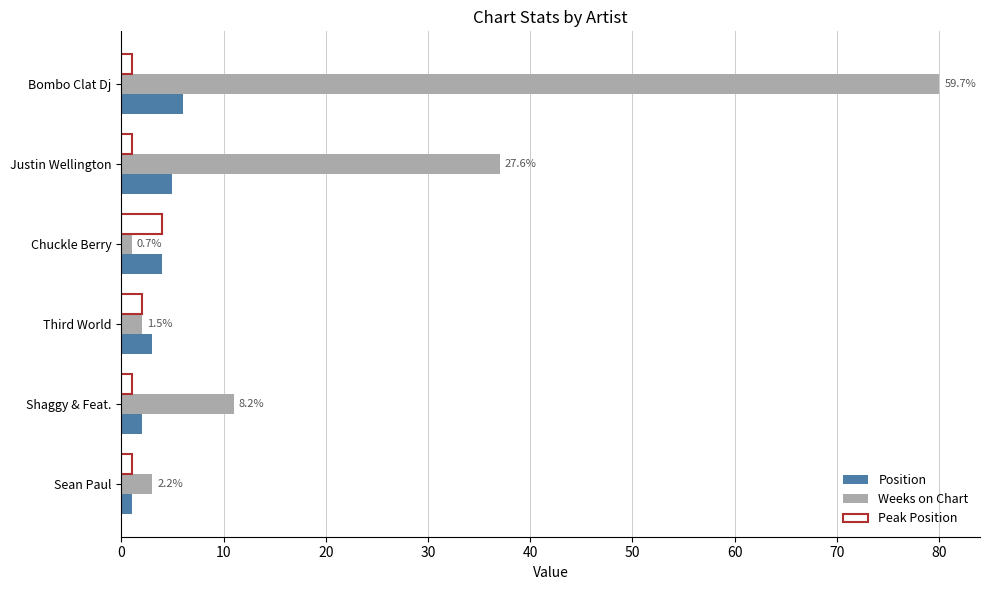

At which category is the sum across all series the highest?

Bombo Clat Dj